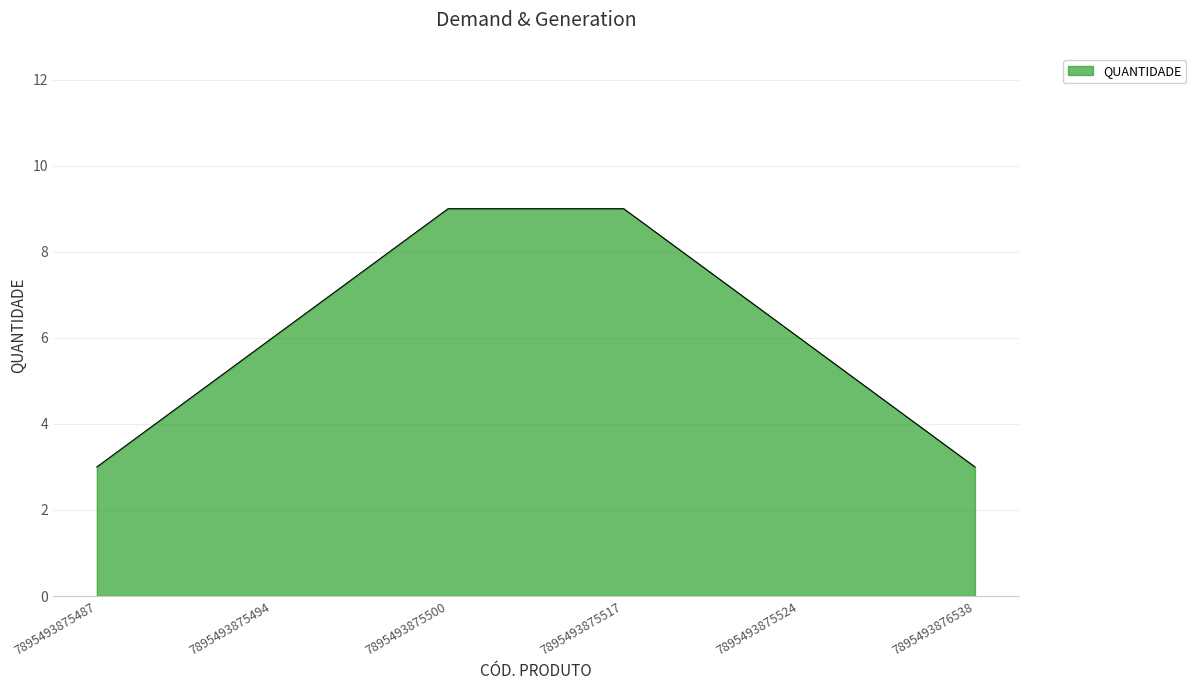

What is the difference between the second highest and minimum values?

6